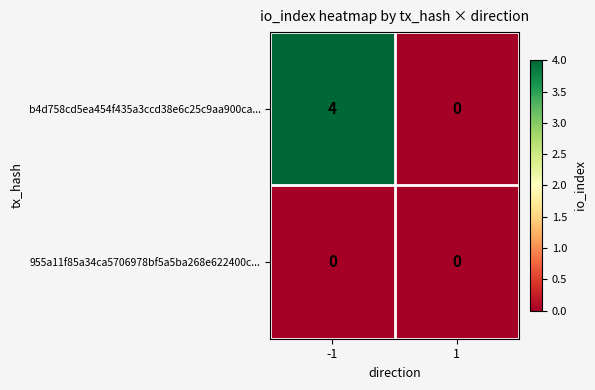

How many data points in b4d758cd5ea454f435a3ccd38e6c25c9aa900ca... are less than 4?

1